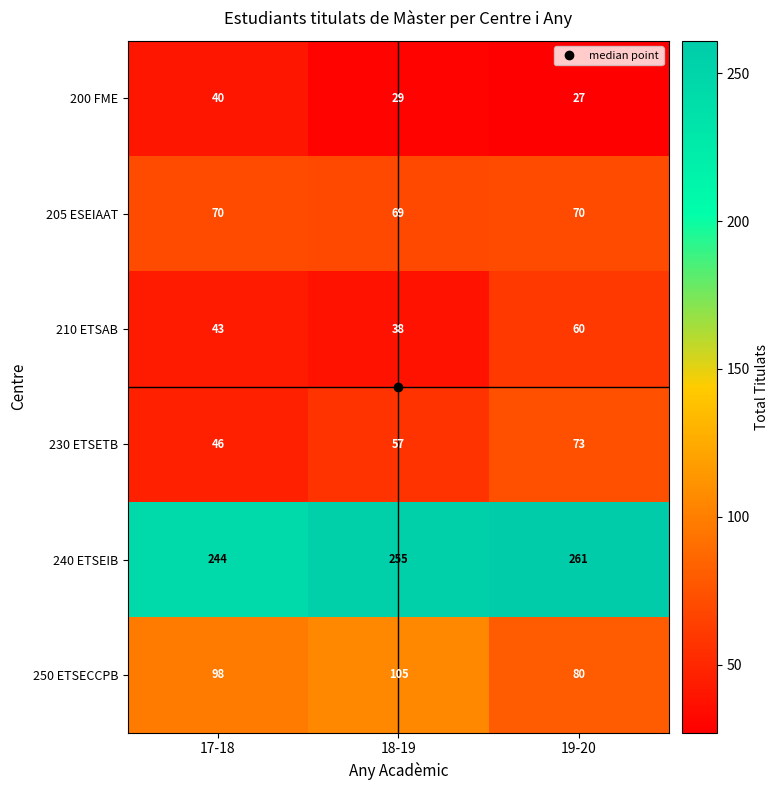

What is the greatest value displayed?

261